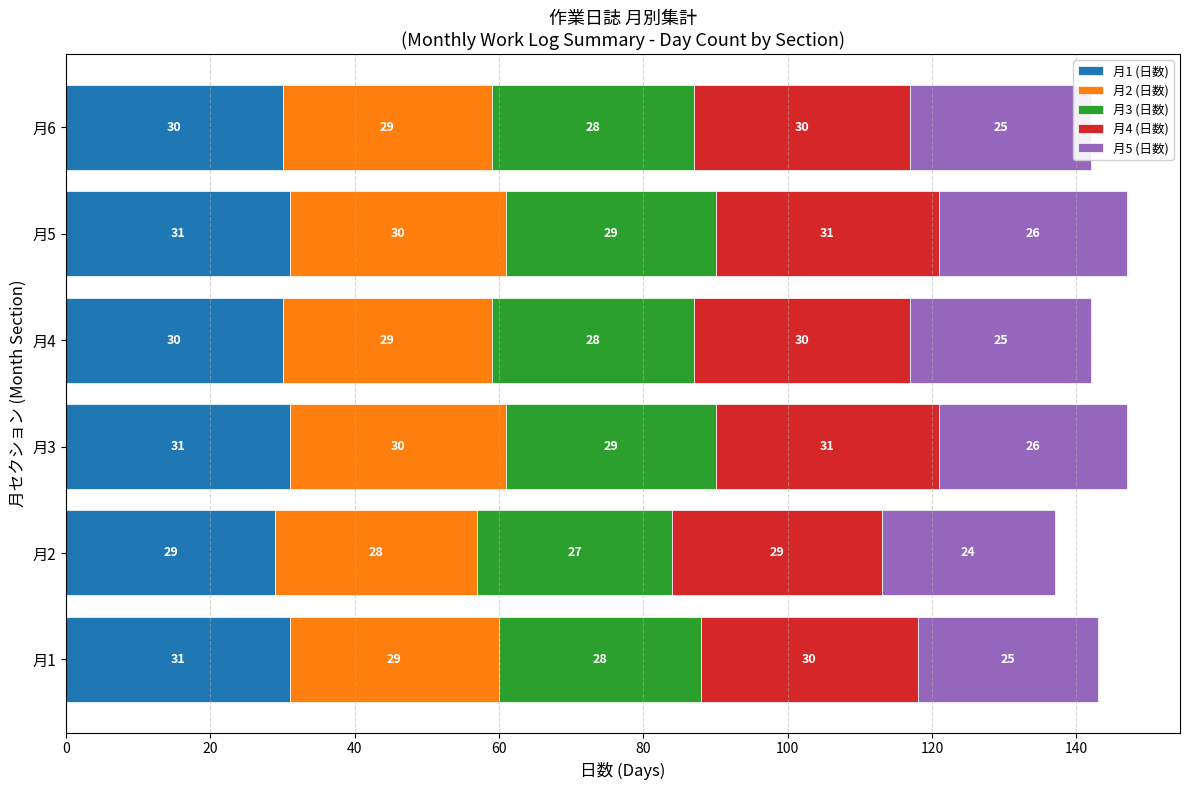

What is the total value across all series at 月1?

143